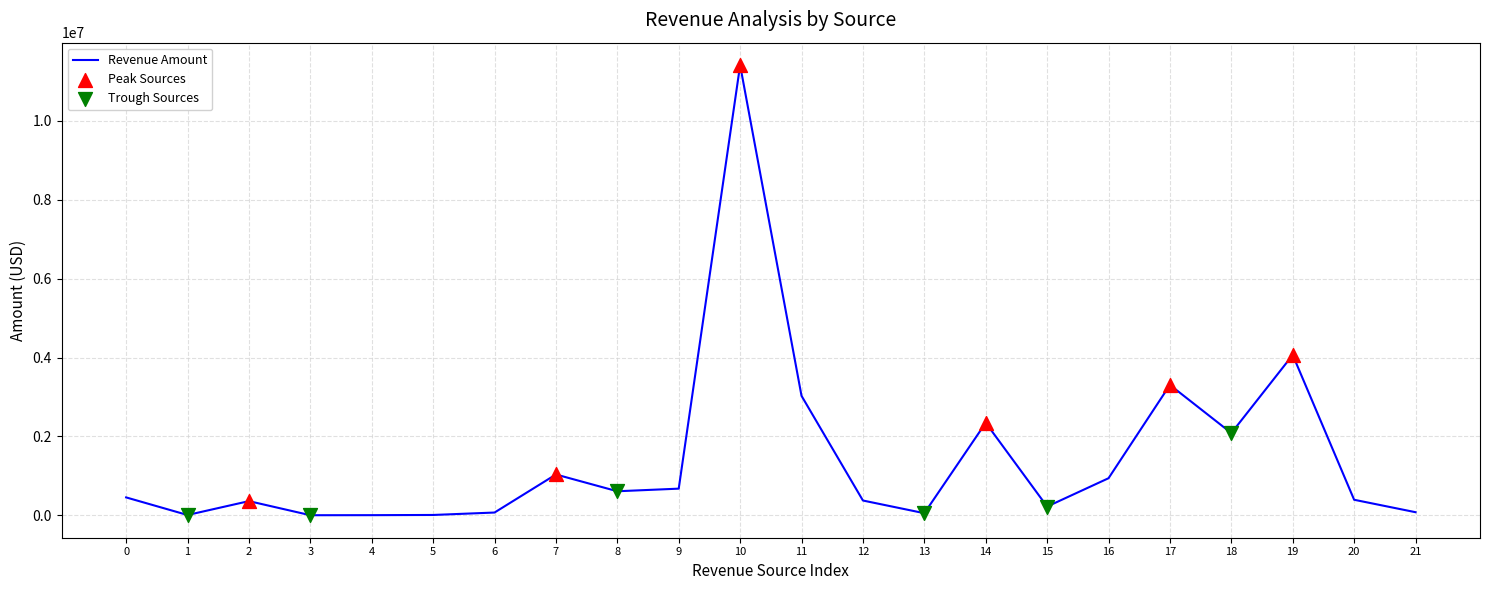

The chart shows a value of 451812.7 at 0. True or false?

True